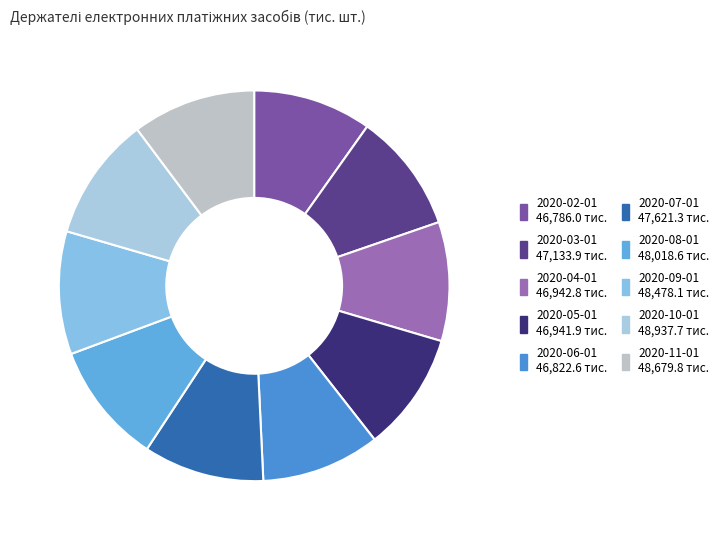

Is 2020-08-01 the majority of the pie?

No